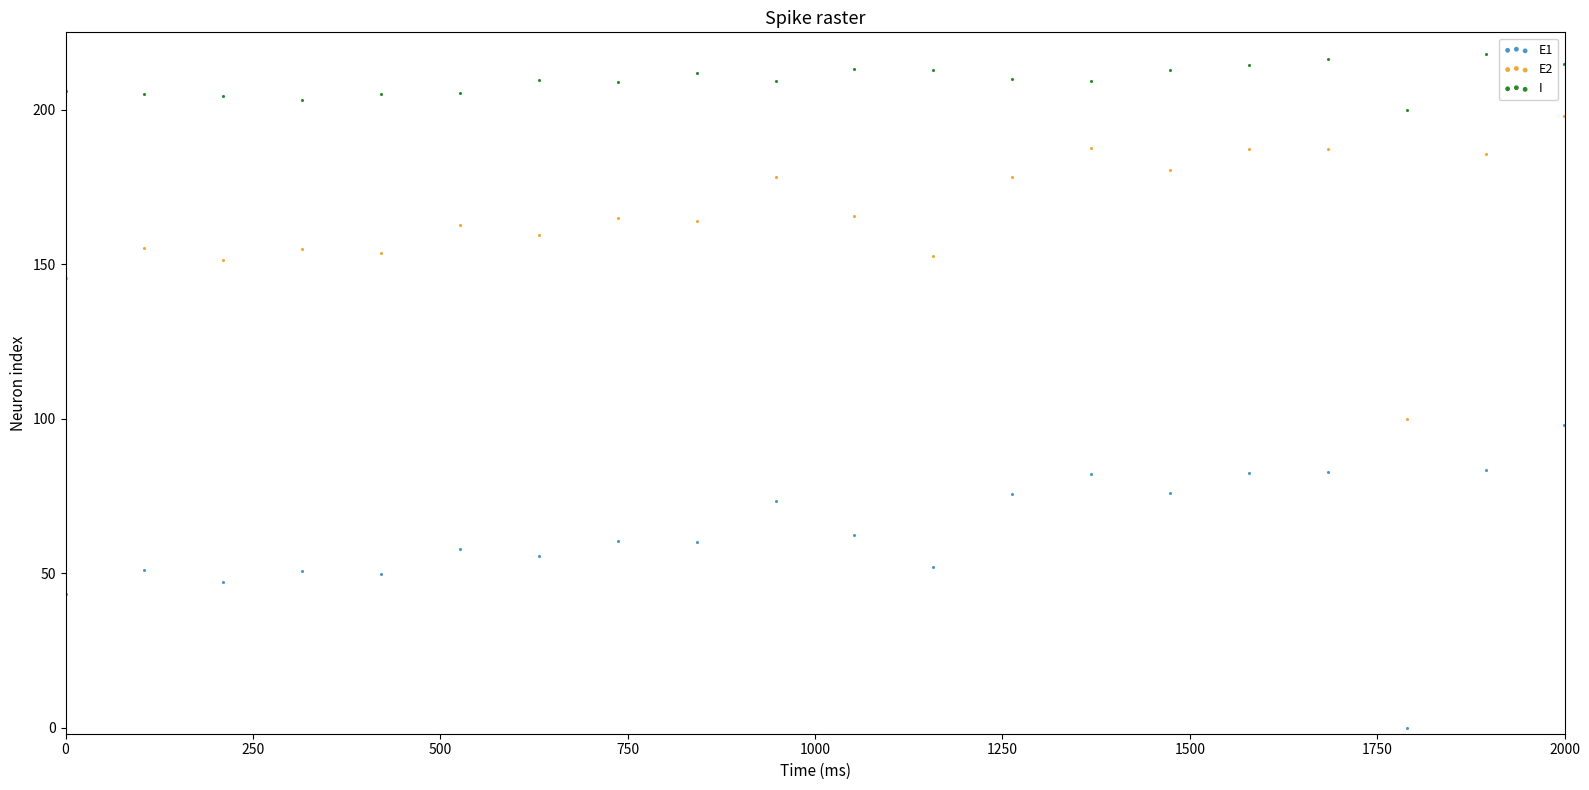

Which series contains the lowest Y value?

E1